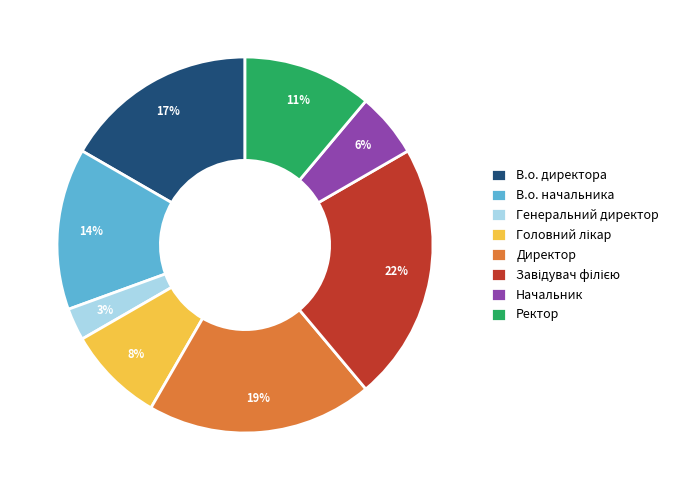

Is В.о. начальника the majority of the pie?

No